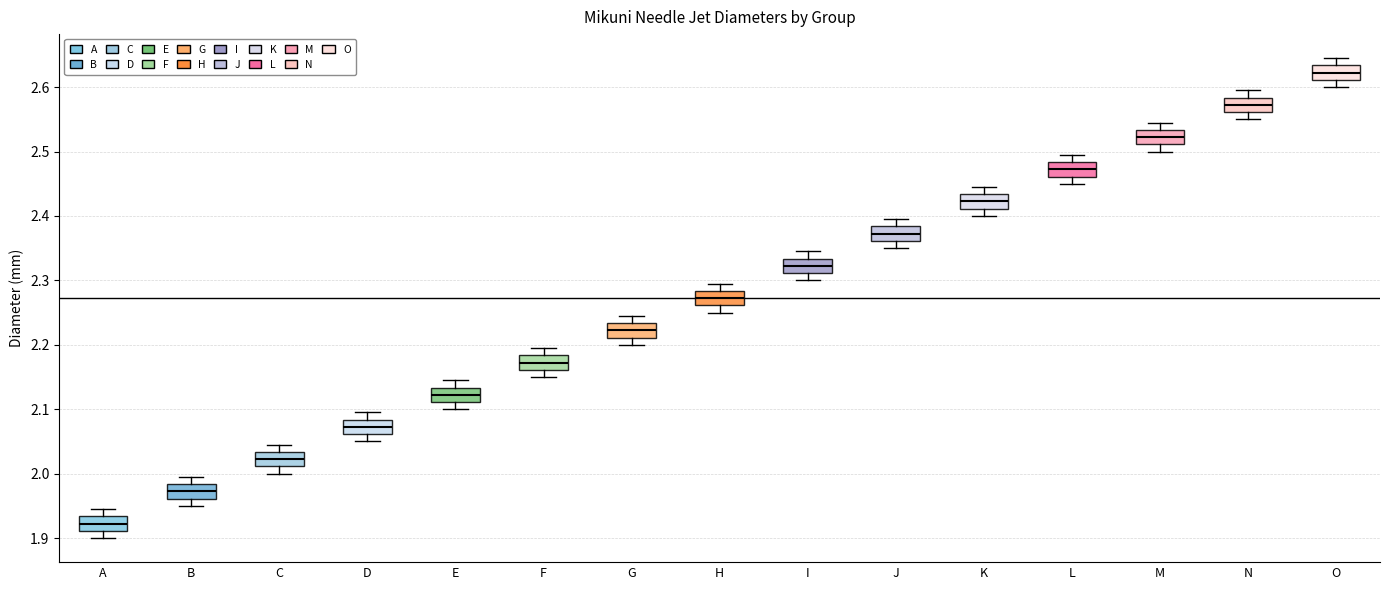

Which box's median line is the highest?

O